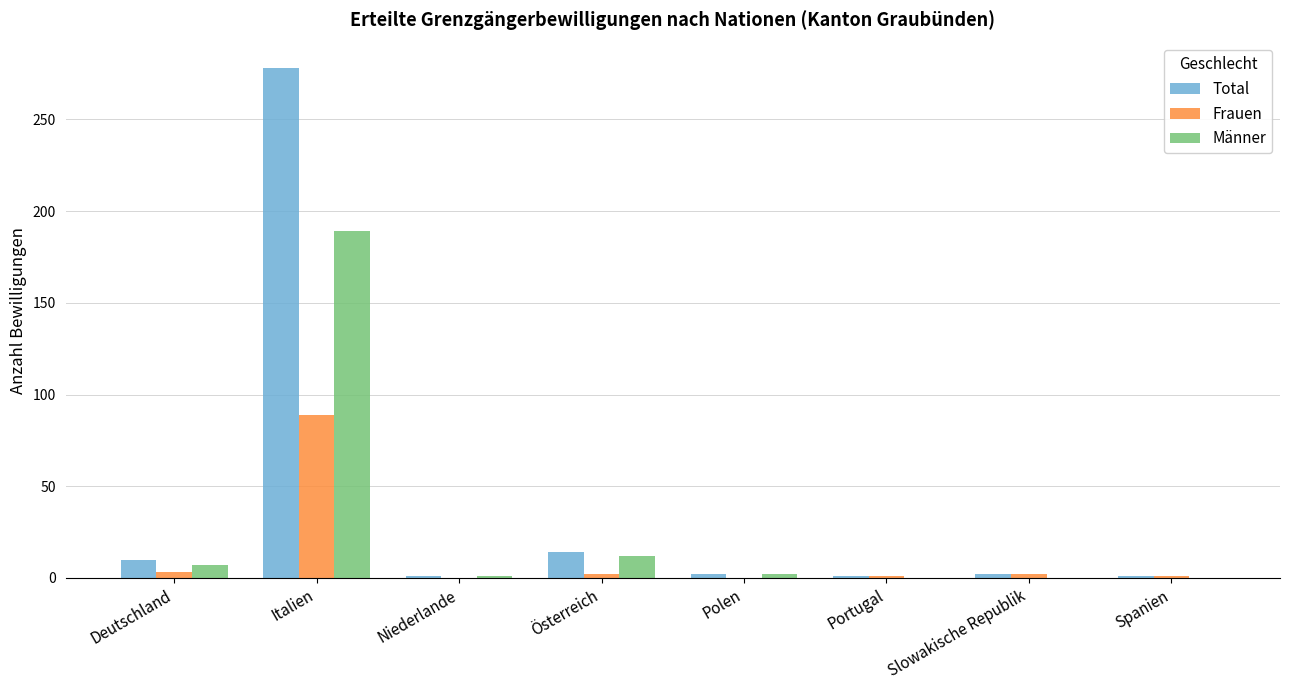

What is the difference between the Total values at Spanien and Italien?

277